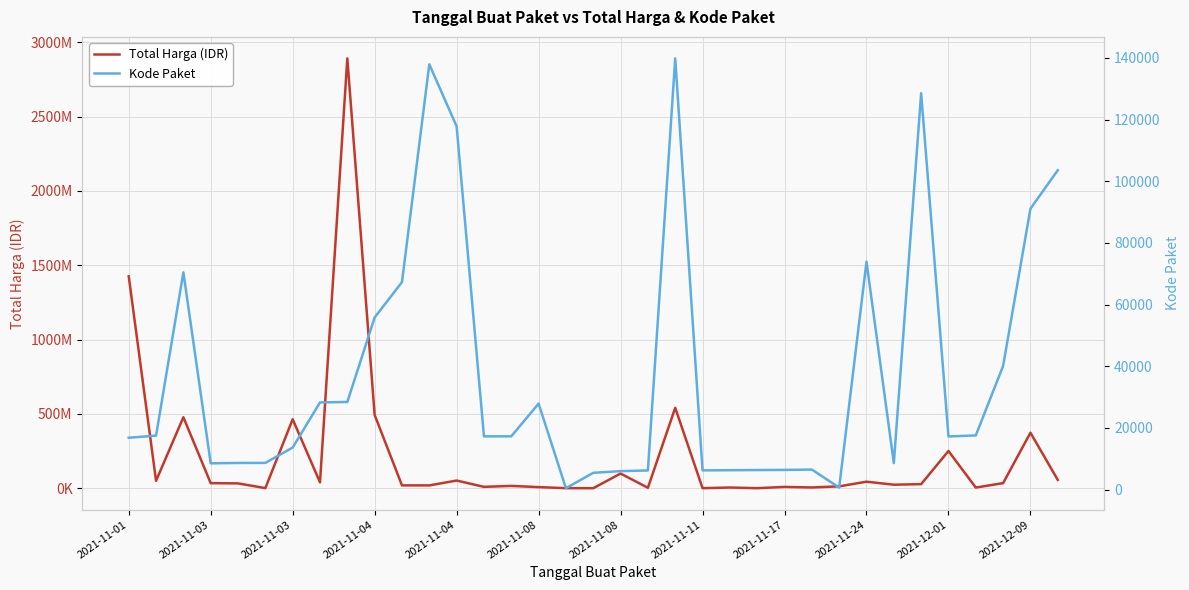

What are all the series names shown in the legend?

Total Harga (IDR), Kode Paket